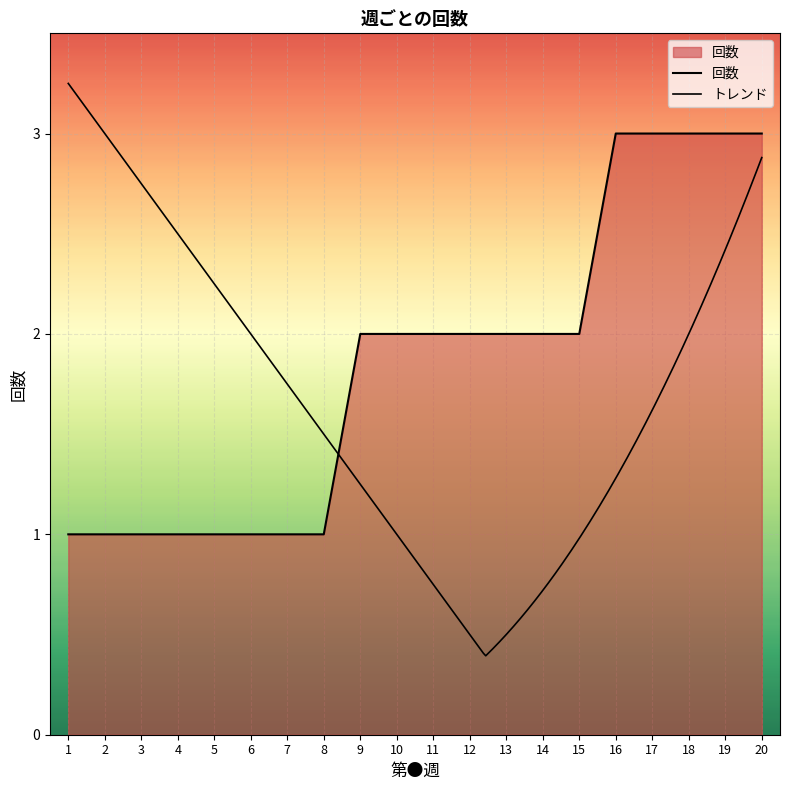

Which category has the lowest value across all series?

1